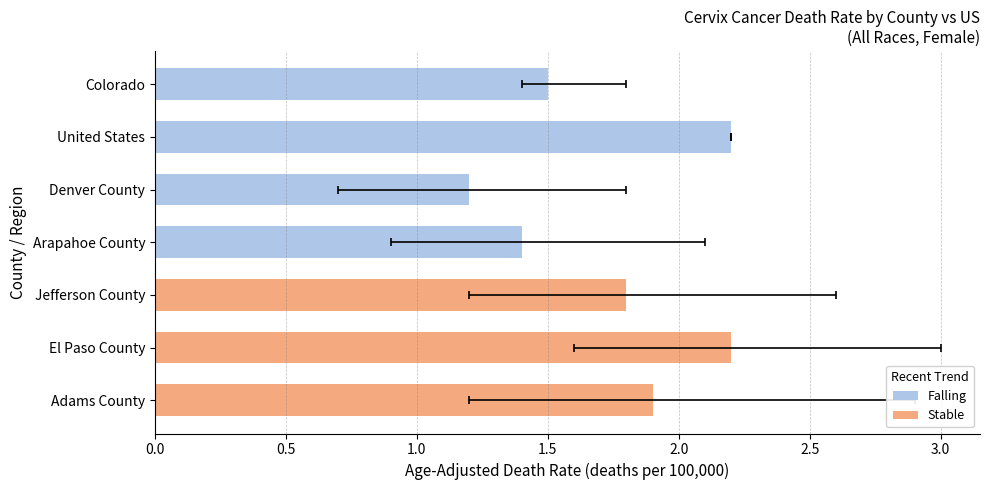

What is the difference between the maximum and minimum values?

1.0